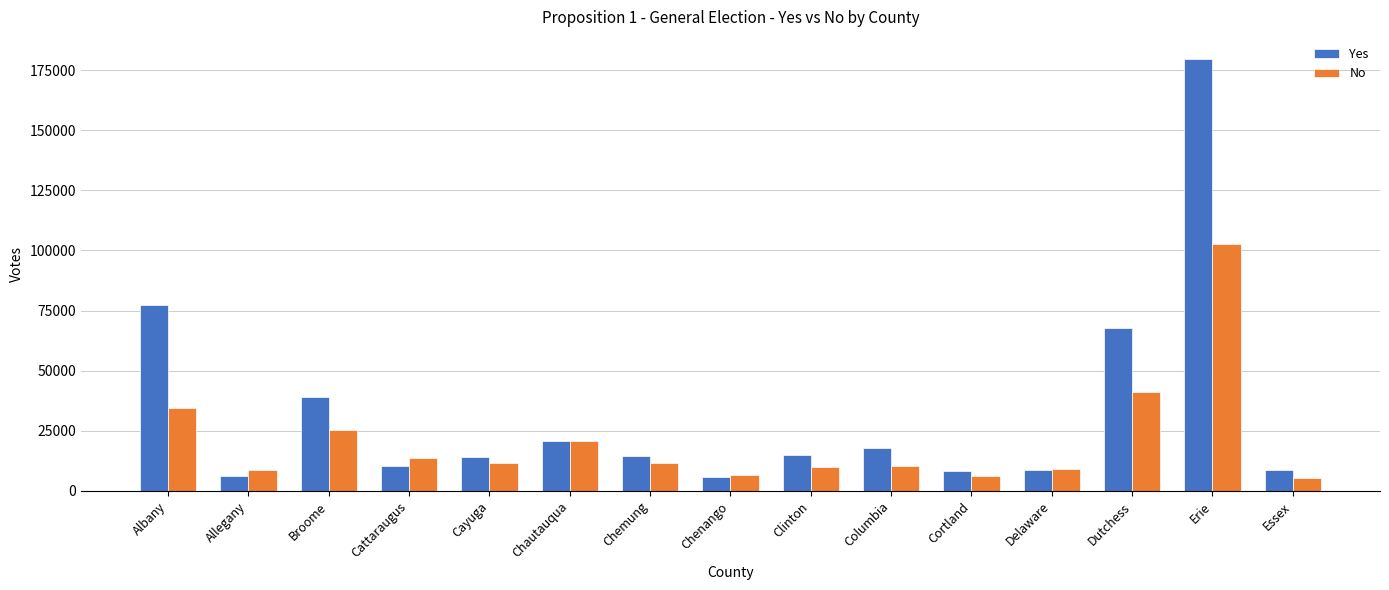

Where does the Yes series first go above 14348?

Albany